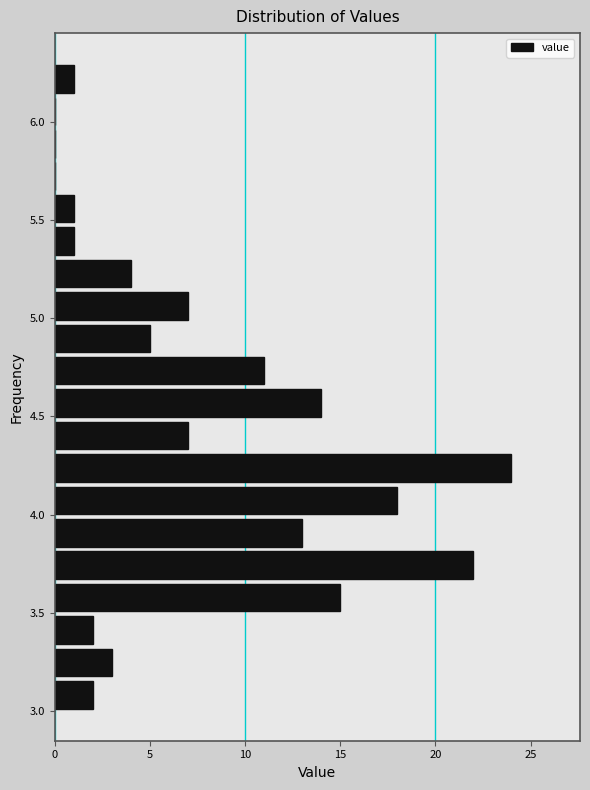

Read against the y-axis, roughly where is the centre of the longest bar?

4.25